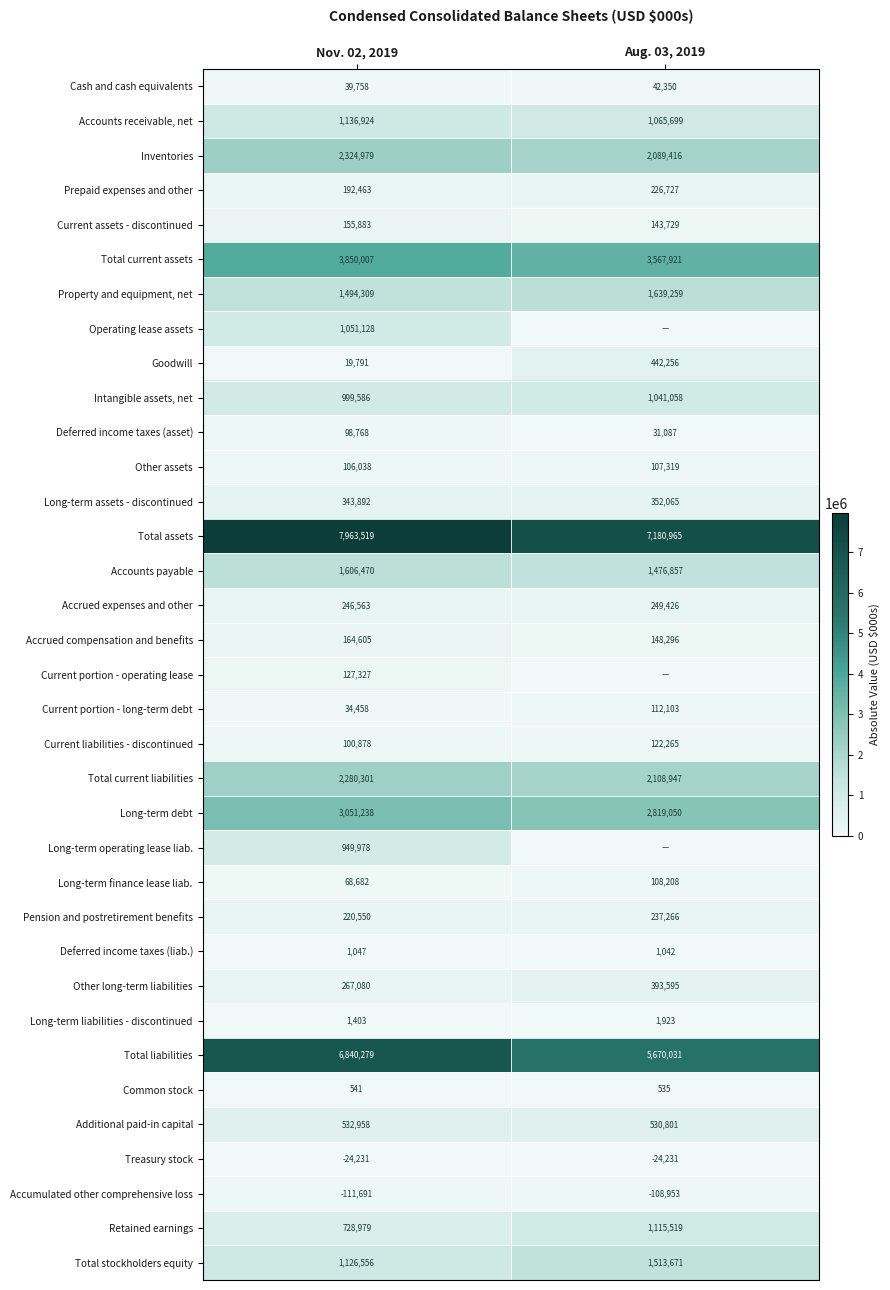

What value does the Total stockholders equity series have at Nov. 02, 2019, to the nearest 50?

1126550